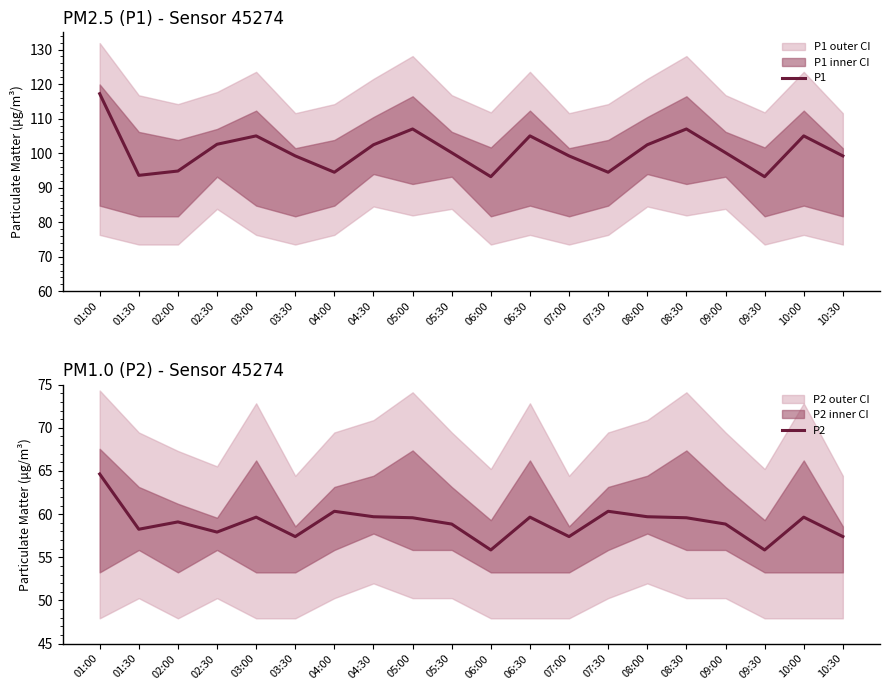

How many data points does each series have?

20